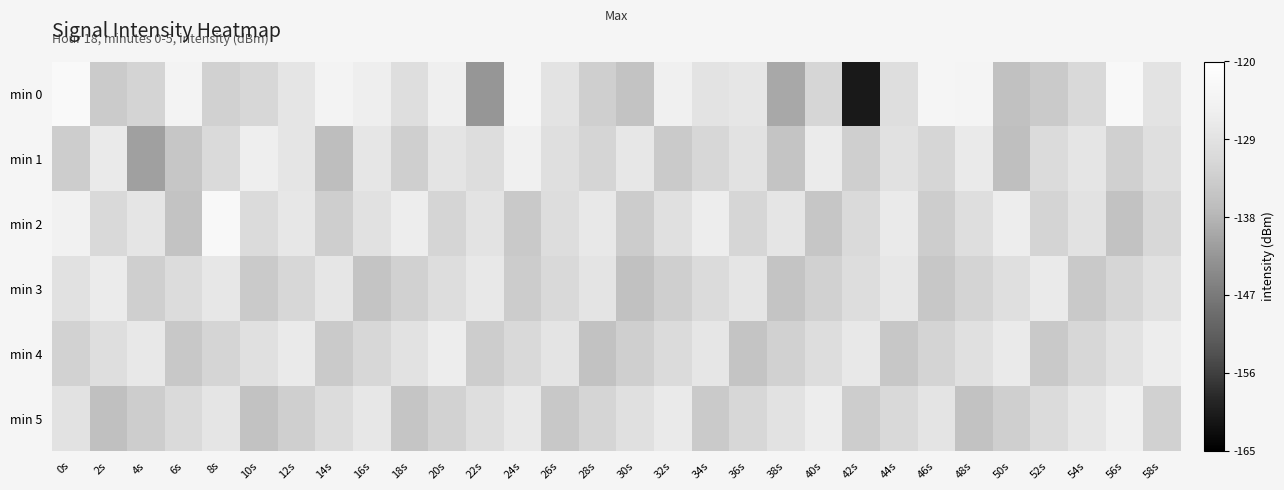

At 50s, list the series in order from smallest to largest.

min 1, min 0, min 5, min 3, min 4, min 2